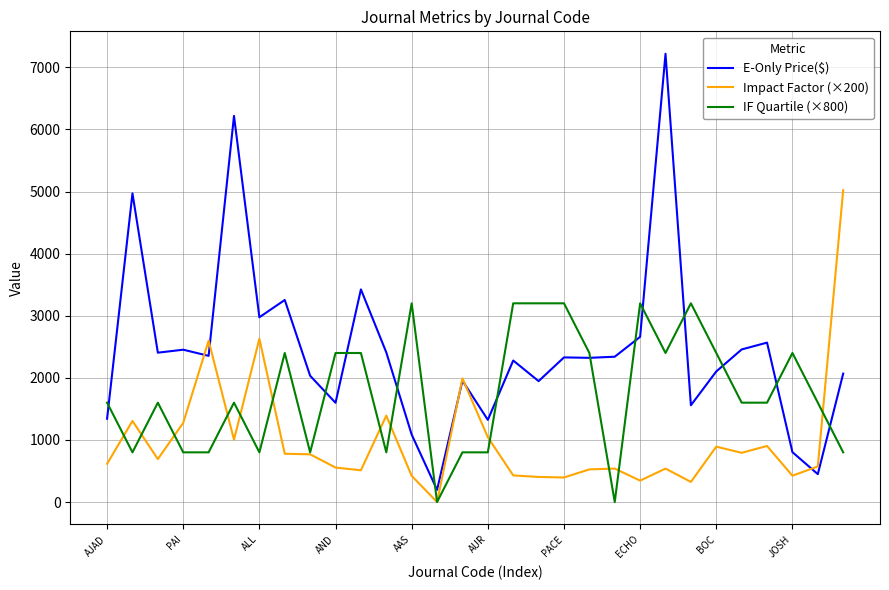

Which series has the largest range (max minus min)?

E-Only Price($)